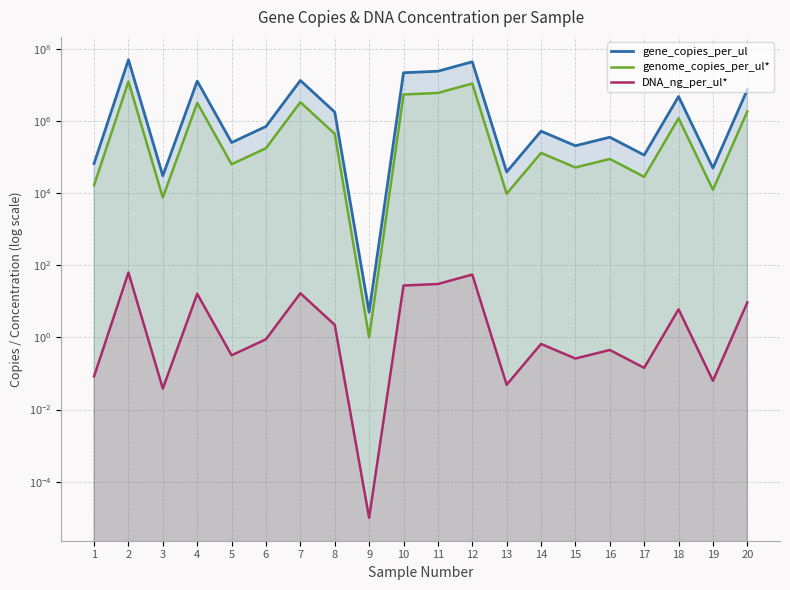

True or false: DNA_ng_per_ul* and gene_copies_per_ul cross at least once.

False